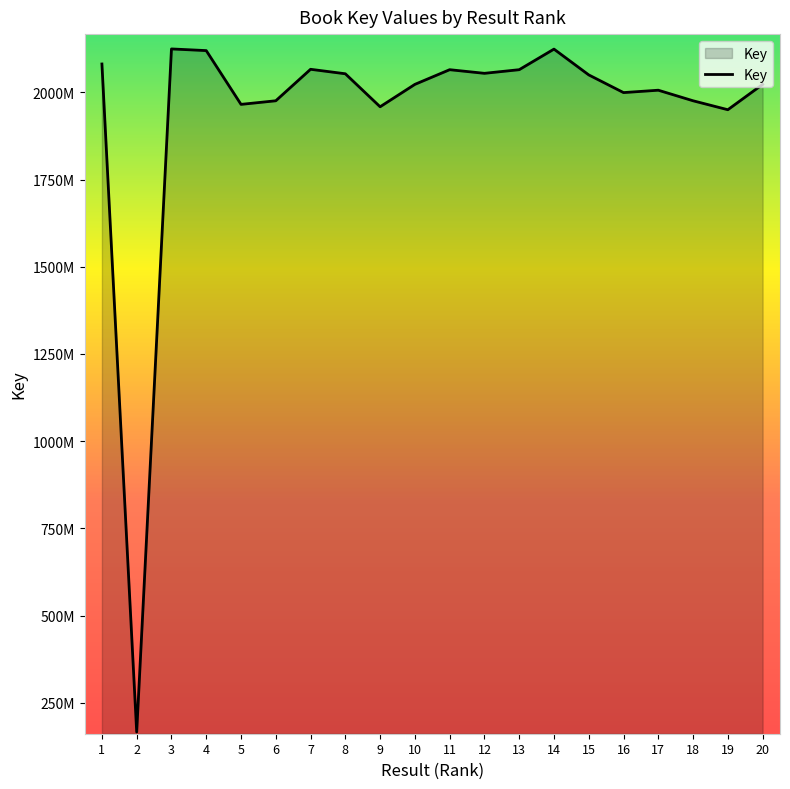

Does the chart display data point markers on the line(s)?

No